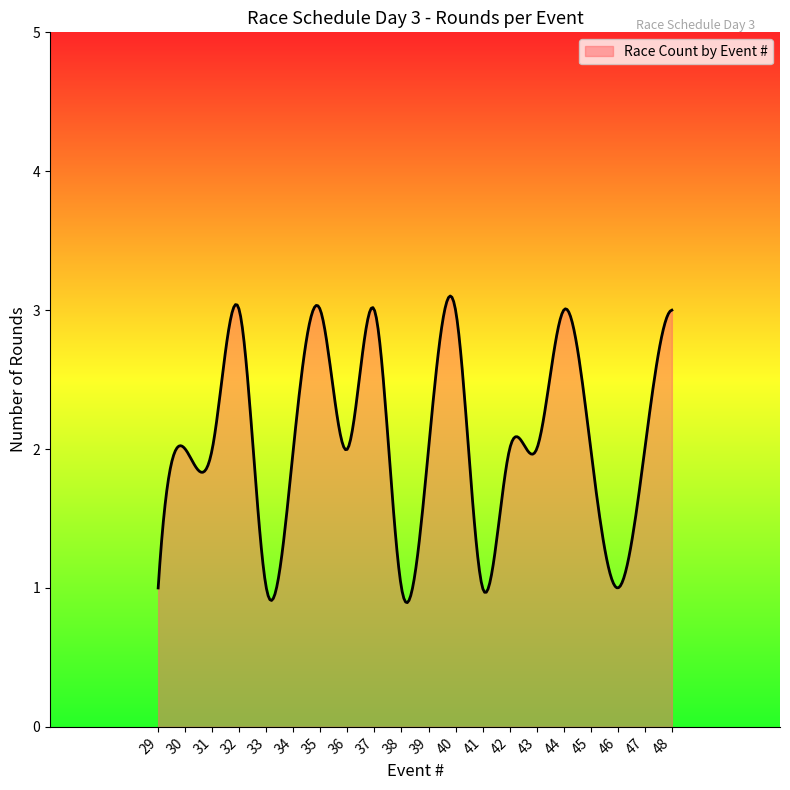

What is the minimum value shown in the chart?

0.9